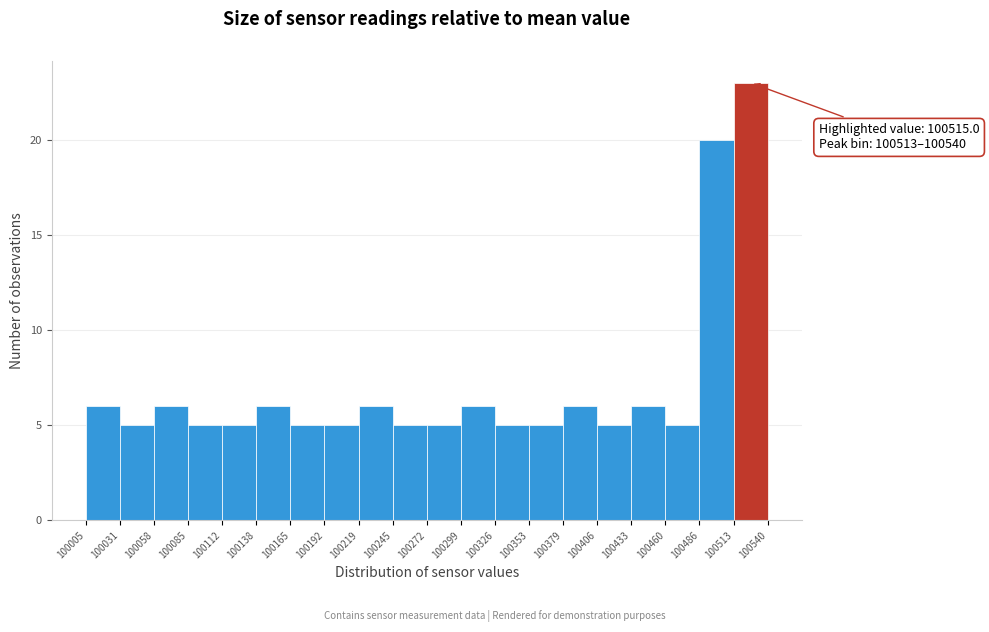

Over which range of the x-axis is the bar tallest?

100513 to 100540